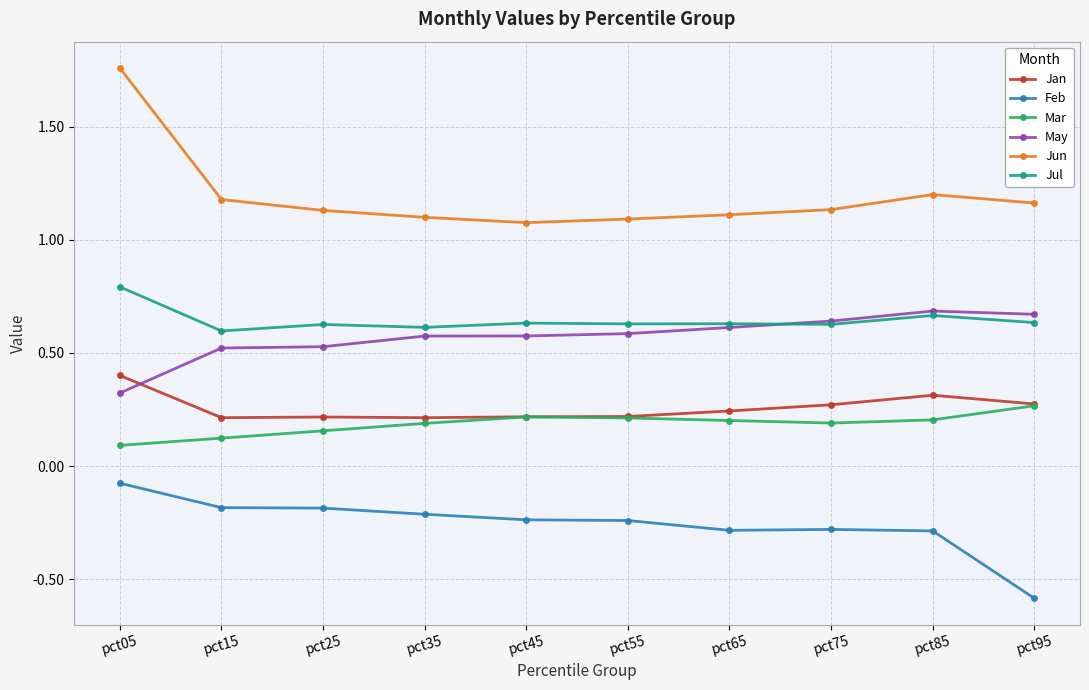

How many series are shown in this chart?

6